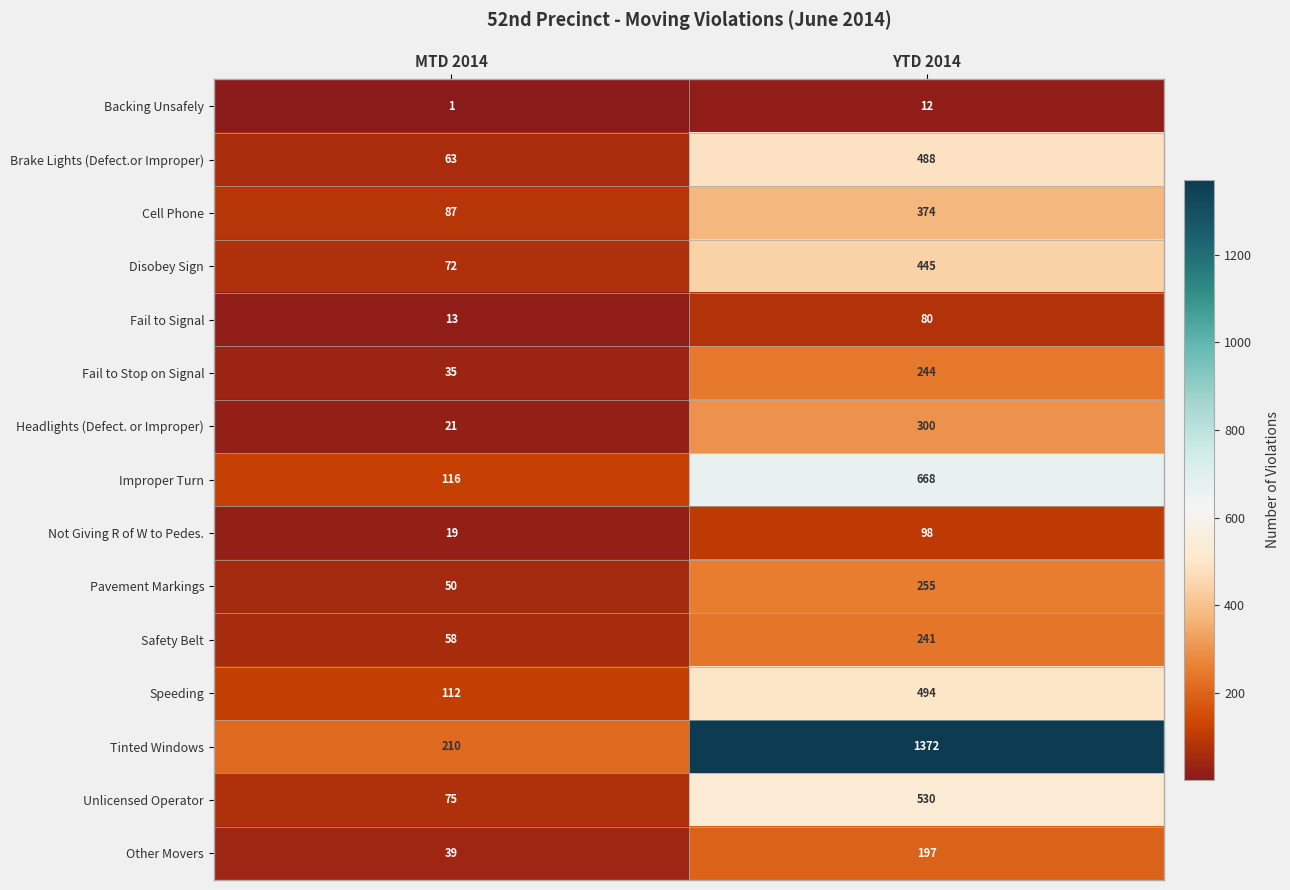

Count the number of categories in the chart.

2